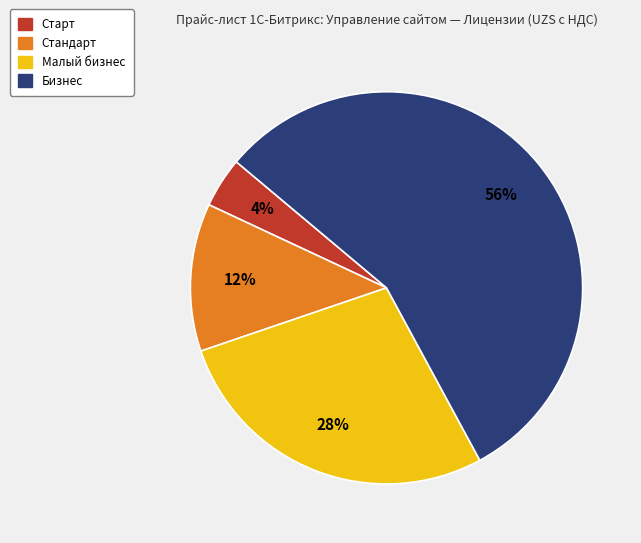

To the nearest percent, what percentage of the pie is Старт?

4%